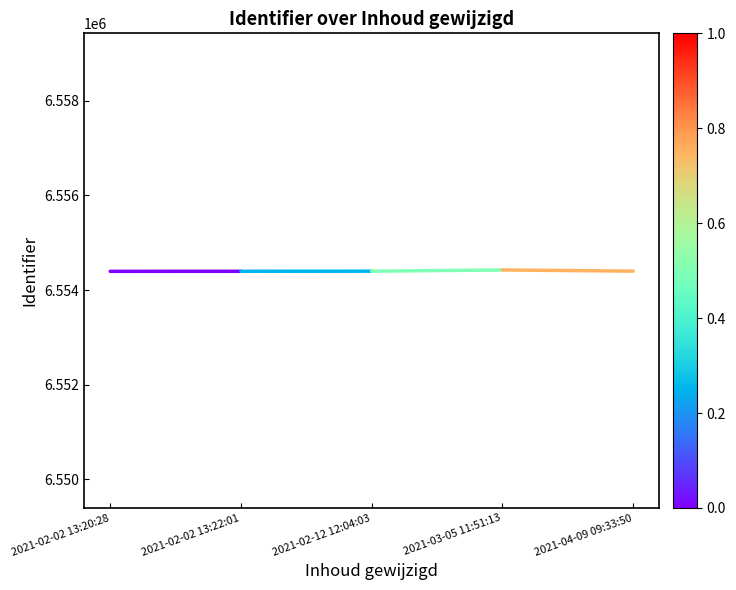

Is it true that the value at 2021-02-02 13:22:01 is 4559199?

False